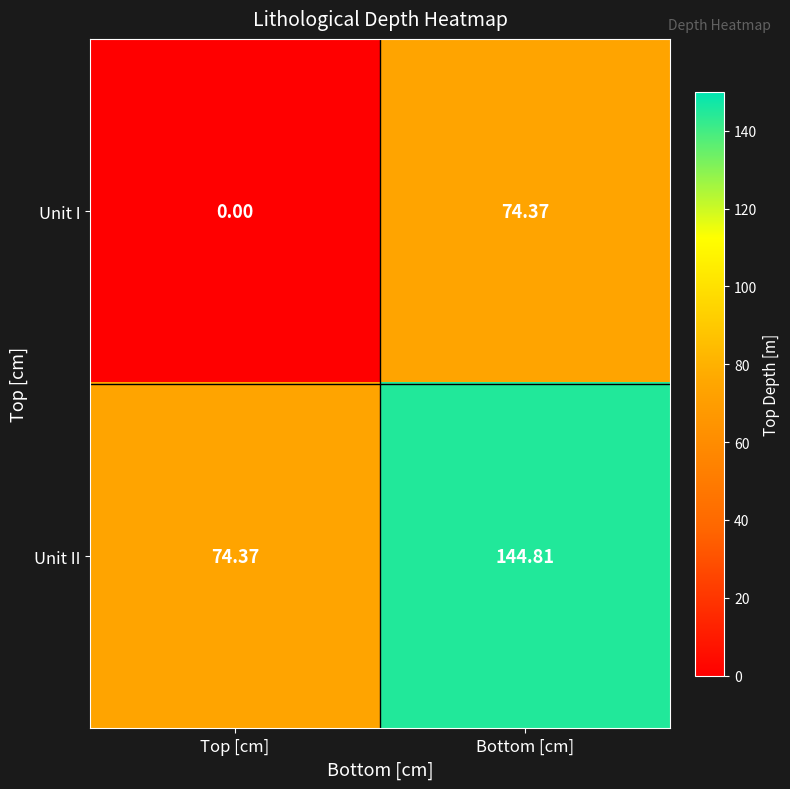

Where does the Unit II series first go above 144?

Bottom [cm]